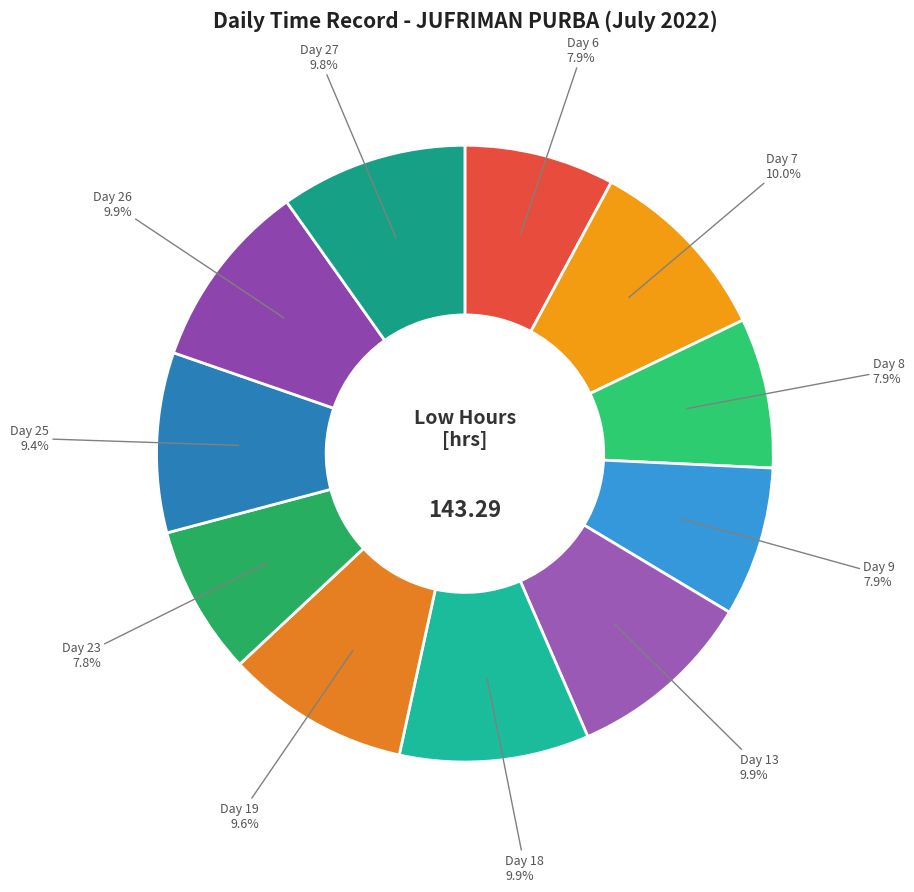

How many segments does this pie chart have?

11